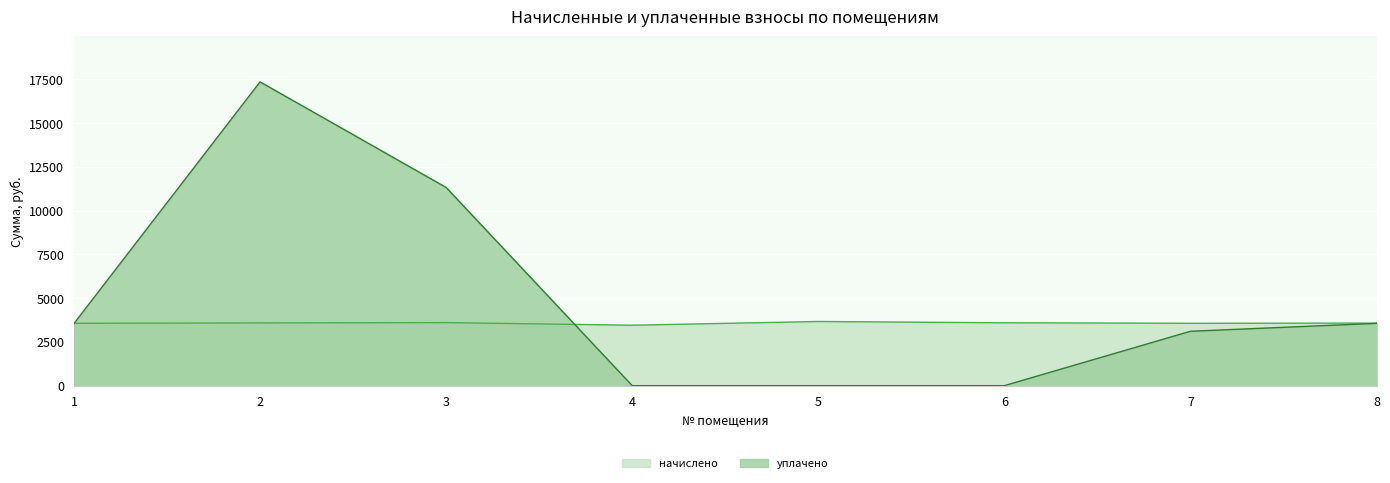

Does the chart display data point markers on the line(s)?

No